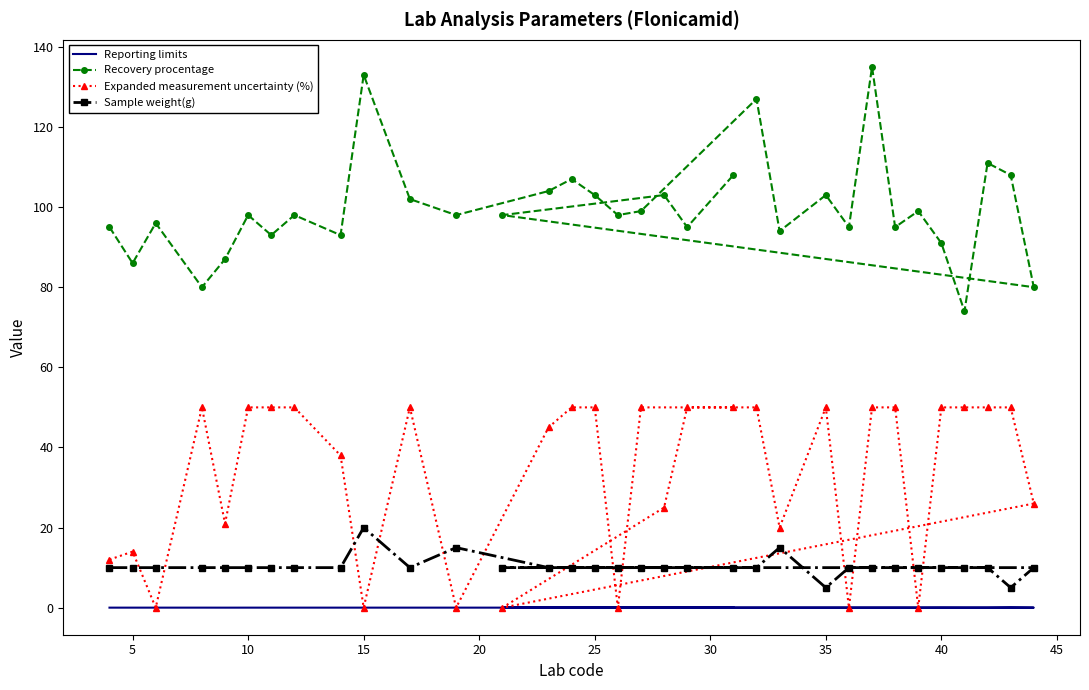

Which category has the lowest value across all series?

10